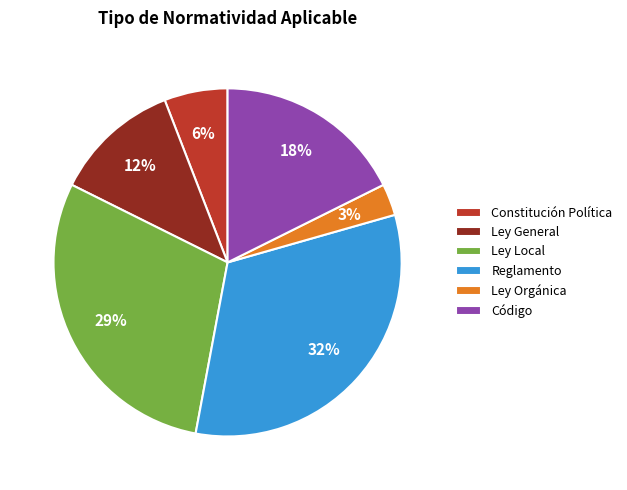

Rank the categories by value from highest to lowest.

Reglamento, Ley Local, Código, Ley General, Constitución Política, Ley Orgánica